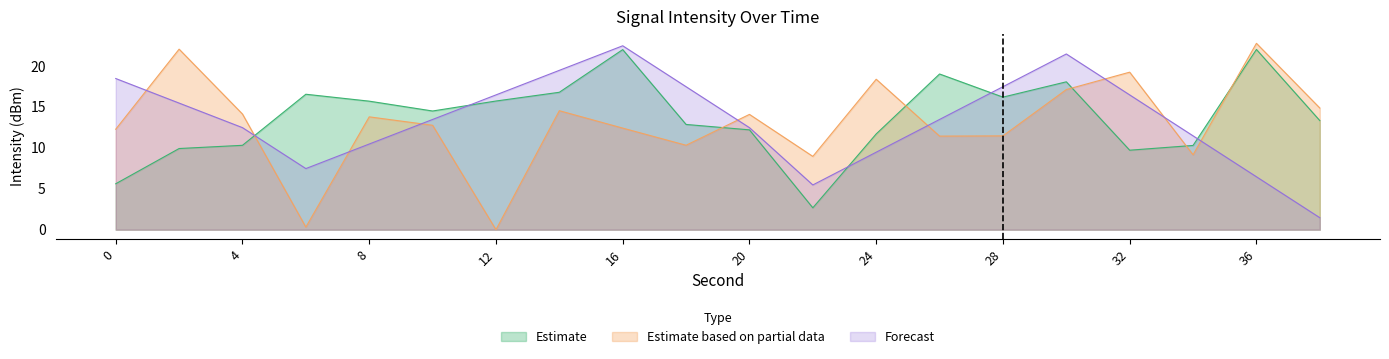

After their last crossing, which series has the higher values: Forecast or Estimate based on partial data?

Estimate based on partial data